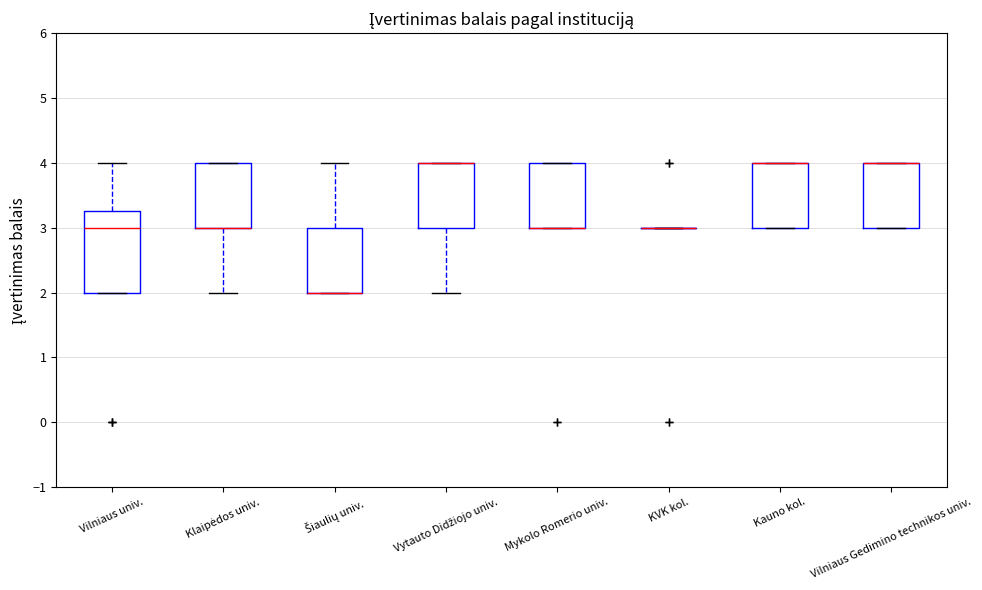

Where does the median line of the box for Vilniaus univ. sit on the y-axis? The values are not printed on the chart, so give them approximately, as read against the axis.

3.0